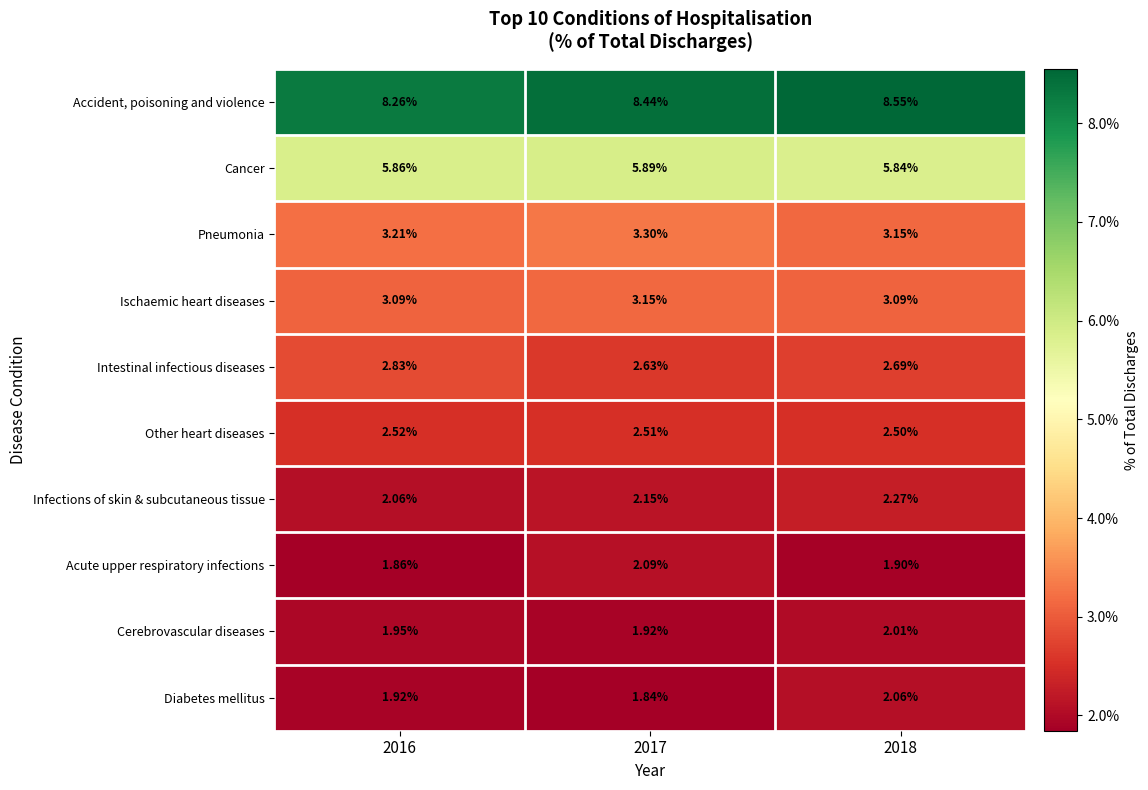

Which series has the largest total across all categories?

Accident, poisoning and violence